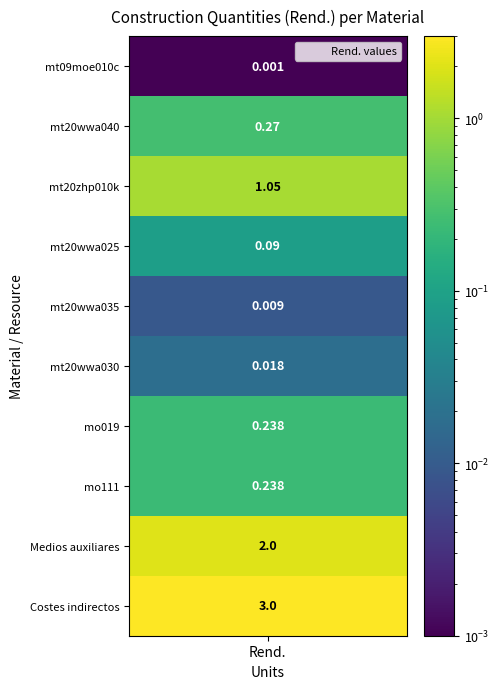

What is the sum of the values at 7 and 4?

0.2